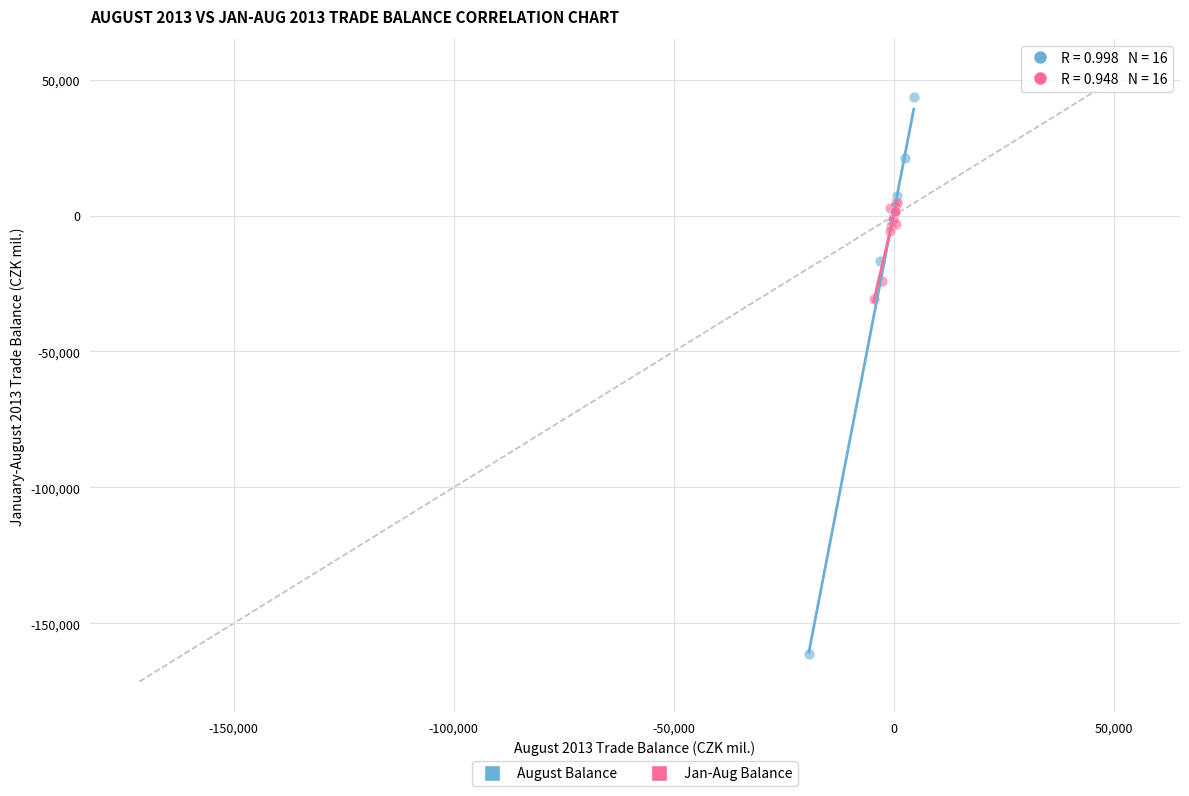

Which series contains the lowest Y value?

August Balance